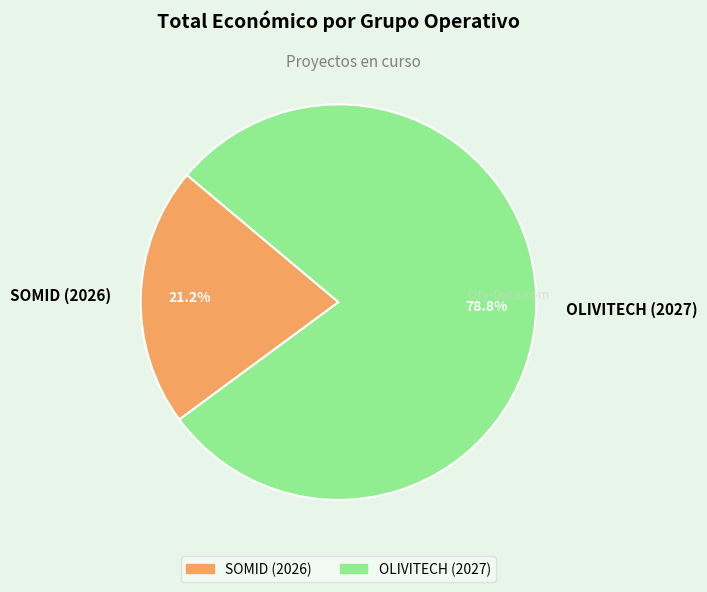

To the nearest percent, what portion does OLIVITECH (2027) represent?

79%